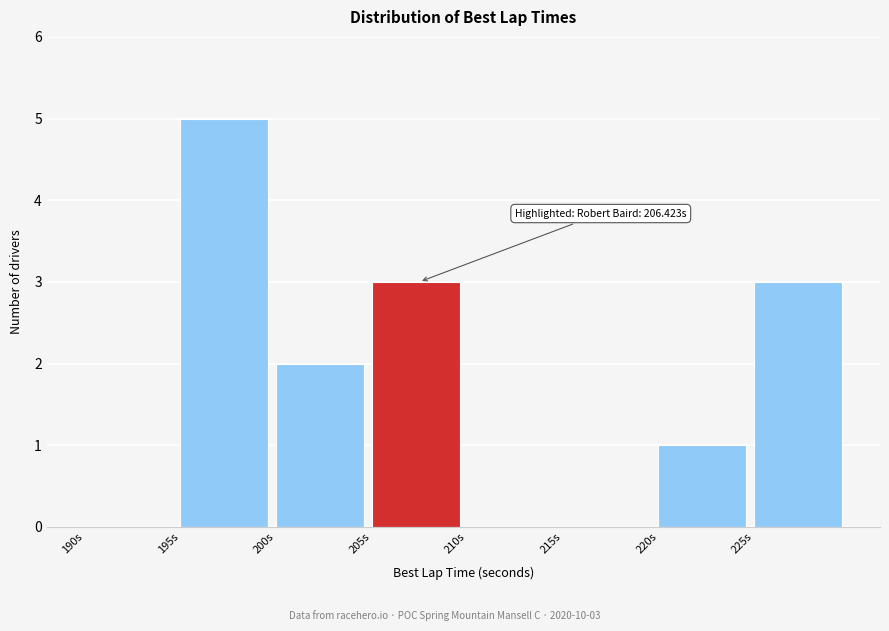

Which range on the x-axis has the tallest bar?

195 to 200